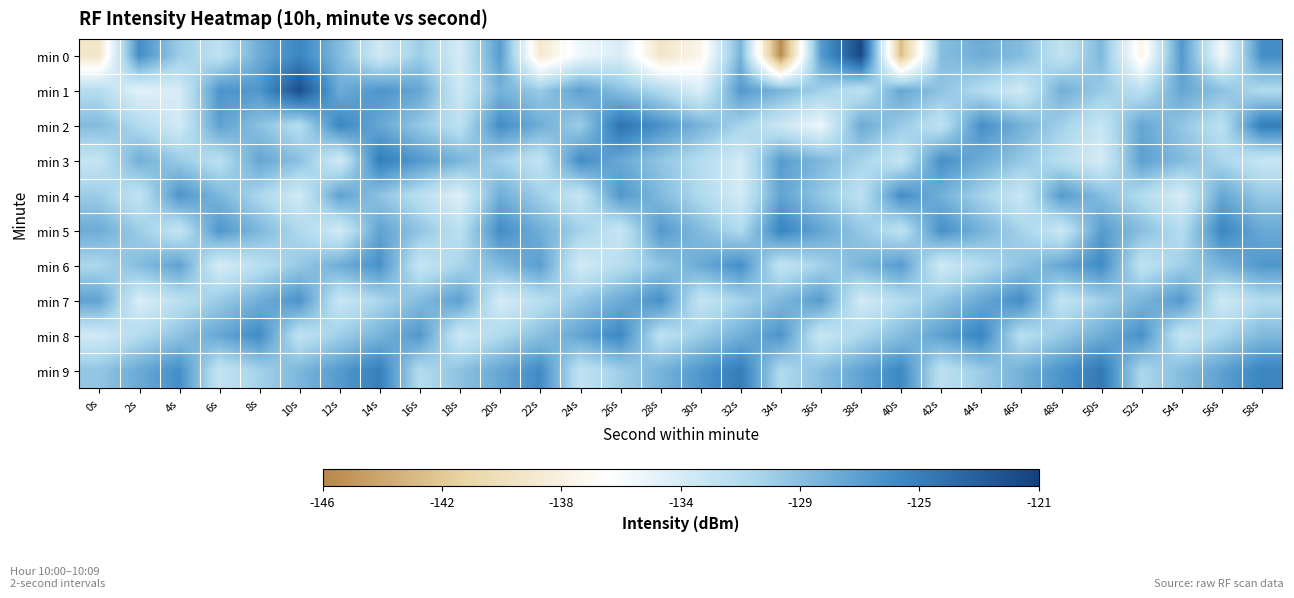

Reading right to left, transcribe all the data shown in this chart.

min 0: 58s=-126.2	56s=-135.2	54s=-126.8	52s=-137.2	50s=-128.9	48s=-132.4	46s=-129.1	44s=-128.1	42s=-129.3	40s=-142.6	38s=-121.6	36s=-127.2	34s=-145.7	32s=-128.6	30s=-137.1	28s=-139.0	26s=-133.6	24s=-135.0	22s=-138.6	20s=-127.1	18s=-133.4	16s=-130.3	14s=-133.1	12s=-129.1	10s=-125.6	8s=-128.1	6s=-132.1	4s=-130.2	2s=-126.2	0s=-139.0
min 1: 58s=-131.3	56s=-129.5	54s=-127.7	52s=-131.9	50s=-130.1	48s=-128.3	46s=-133.2	44s=-131.4	42s=-129.6	40s=-127.8	38s=-132.1	36s=-130.5	34s=-128.7	32s=-126.9	30s=-133.8	28s=-131.2	26s=-129.4	24s=-127.3	22s=-130.1	20s=-128.5	18s=-133.0	16s=-127.7	14s=-126.6	12s=-128.1	10s=-121.9	8s=-126.8	6s=-126.6	4s=-133.5	2s=-134.3	0s=-131.4
min 2: 58s=-125.0	56s=-131.9	54s=-129.8	52s=-127.7	50s=-132.6	48s=-130.5	46s=-128.4	44s=-126.3	42s=-132.2	40s=-130.1	38s=-128.0	36s=-134.9	34s=-132.8	32s=-130.7	30s=-128.6	28s=-126.5	26s=-124.4	24s=-130.3	22s=-128.2	20s=-126.1	18s=-132.0	16s=-129.9	14s=-127.8	12s=-125.7	10s=-131.6	8s=-129.5	6s=-127.4	4s=-133.3	2s=-131.2	0s=-129.1
min 3: 58s=-132.7	56s=-130.9	54s=-129.1	52s=-127.3	50s=-133.5	48s=-131.7	46s=-129.9	44s=-128.1	42s=-126.3	40s=-132.5	38s=-130.7	36s=-128.9	34s=-127.1	32s=-133.3	30s=-131.5	28s=-129.7	26s=-127.9	24s=-126.1	22s=-132.3	20s=-130.5	18s=-128.7	16s=-126.9	14s=-125.1	12s=-133.3	10s=-129.5	8s=-127.7	6s=-131.9	4s=-130.1	2s=-128.3	0s=-132.5
min 4: 58s=-130.0	56s=-127.8	54s=-133.6	52s=-131.4	50s=-129.2	48s=-127.0	46s=-132.8	44s=-130.6	42s=-128.4	40s=-126.2	38s=-132.0	36s=-129.8	34s=-127.6	32s=-133.4	30s=-131.2	28s=-129.0	26s=-126.8	24s=-132.6	22s=-130.4	20s=-128.2	18s=-134.0	16s=-131.8	14s=-129.6	12s=-127.4	10s=-133.2	8s=-131.0	6s=-128.8	4s=-126.6	2s=-132.4	0s=-130.2
min 5: 58s=-127.9	56s=-125.7	54s=-131.5	52s=-129.3	50s=-127.1	48s=-132.9	46s=-130.7	44s=-128.5	42s=-126.3	40s=-132.1	38s=-129.9	36s=-127.7	34s=-125.5	32s=-131.3	30s=-129.1	28s=-126.9	26s=-132.7	24s=-130.5	22s=-128.3	20s=-126.1	18s=-131.9	16s=-129.7	14s=-127.5	12s=-133.3	10s=-131.1	8s=-128.9	6s=-126.7	4s=-132.5	2s=-130.3	0s=-128.1
min 6: 58s=-126.8	56s=-128.6	54s=-130.4	52s=-132.2	50s=-126.0	48s=-127.8	46s=-129.6	44s=-131.4	42s=-133.2	40s=-127.0	38s=-128.8	36s=-130.6	34s=-132.4	32s=-126.2	30s=-128.0	28s=-129.8	26s=-131.6	24s=-133.4	22s=-127.2	20s=-129.0	18s=-130.8	16s=-132.6	14s=-126.4	12s=-128.2	10s=-130.0	8s=-131.8	6s=-133.6	4s=-127.4	2s=-129.2	0s=-131.0
min 7: 58s=-131.3	56s=-133.1	54s=-126.9	52s=-128.7	50s=-130.5	48s=-132.3	46s=-126.1	44s=-127.9	42s=-129.7	40s=-131.5	38s=-133.3	36s=-127.1	34s=-128.9	32s=-130.7	30s=-132.5	28s=-126.3	26s=-128.1	24s=-129.9	22s=-131.7	20s=-133.5	18s=-127.3	16s=-129.1	14s=-130.9	12s=-132.7	10s=-126.5	8s=-128.3	6s=-130.1	4s=-131.9	2s=-133.7	0s=-127.5
min 8: 58s=-129.0	56s=-130.8	54s=-132.6	52s=-126.4	50s=-128.2	48s=-130.0	46s=-131.8	44s=-125.6	42s=-127.4	40s=-129.2	38s=-131.0	36s=-132.8	34s=-126.6	32s=-128.4	30s=-130.2	28s=-132.0	26s=-125.8	24s=-127.6	22s=-129.4	20s=-131.2	18s=-133.0	16s=-126.8	14s=-128.6	12s=-130.4	10s=-132.2	8s=-126.0	6s=-127.8	4s=-129.6	2s=-131.4	0s=-133.2
min 9: 58s=-125.6	56s=-127.4	54s=-129.2	52s=-131.0	50s=-124.8	48s=-126.6	46s=-128.4	44s=-130.2	42s=-132.0	40s=-125.8	38s=-127.6	36s=-129.4	34s=-131.2	32s=-125.0	30s=-126.8	28s=-128.6	26s=-130.4	24s=-132.2	22s=-126.0	20s=-127.8	18s=-129.6	16s=-131.4	14s=-125.2	12s=-127.0	10s=-128.8	8s=-130.6	6s=-132.4	4s=-126.2	2s=-128.0	0s=-129.8